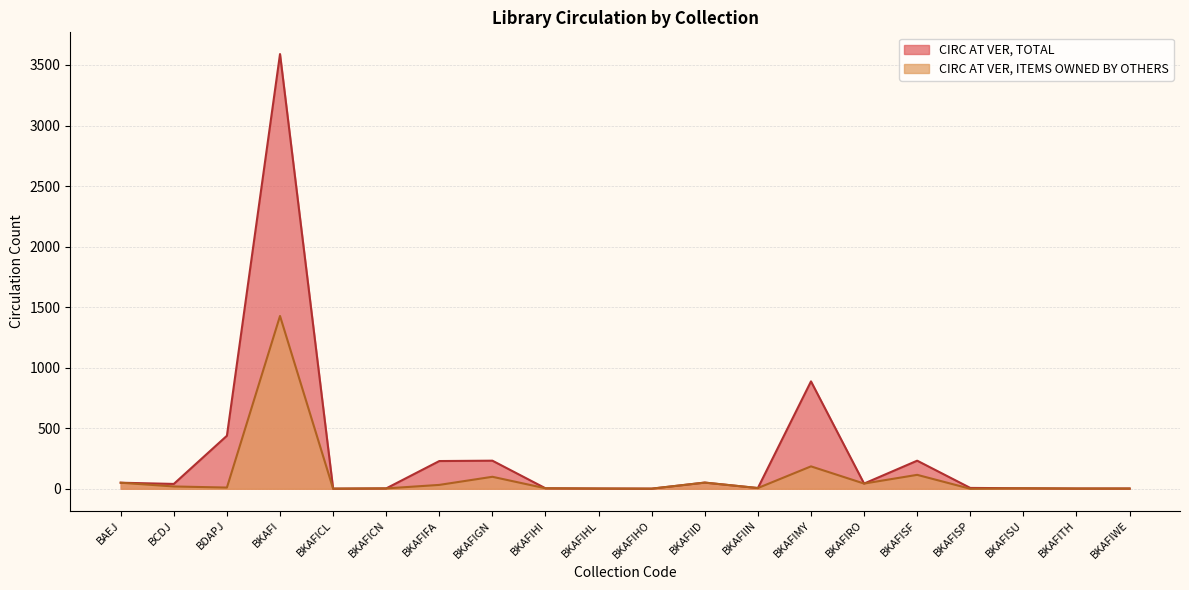

At which label is CIRC AT VER, TOTAL closest to 1795?

BKAFIMY